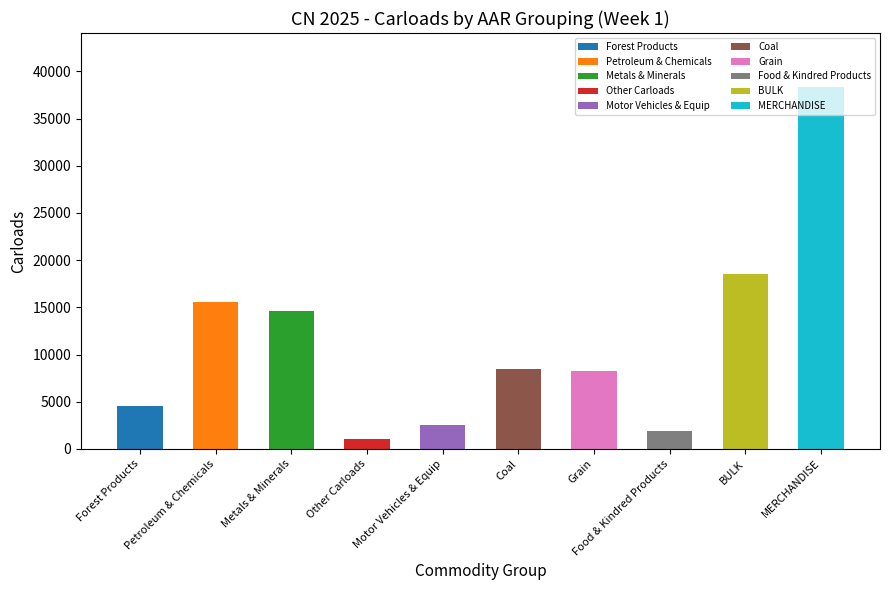

Where is the data nearest to the value 19668?

BULK